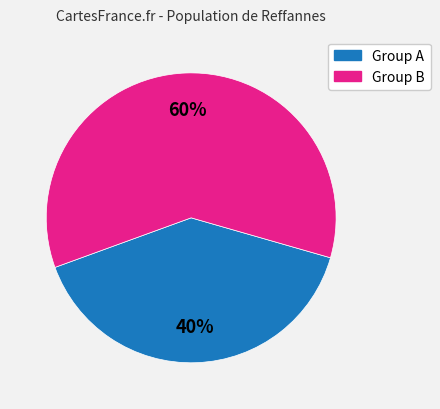

To the nearest percent, what is the difference between the largest and smallest slice percentages?

20%